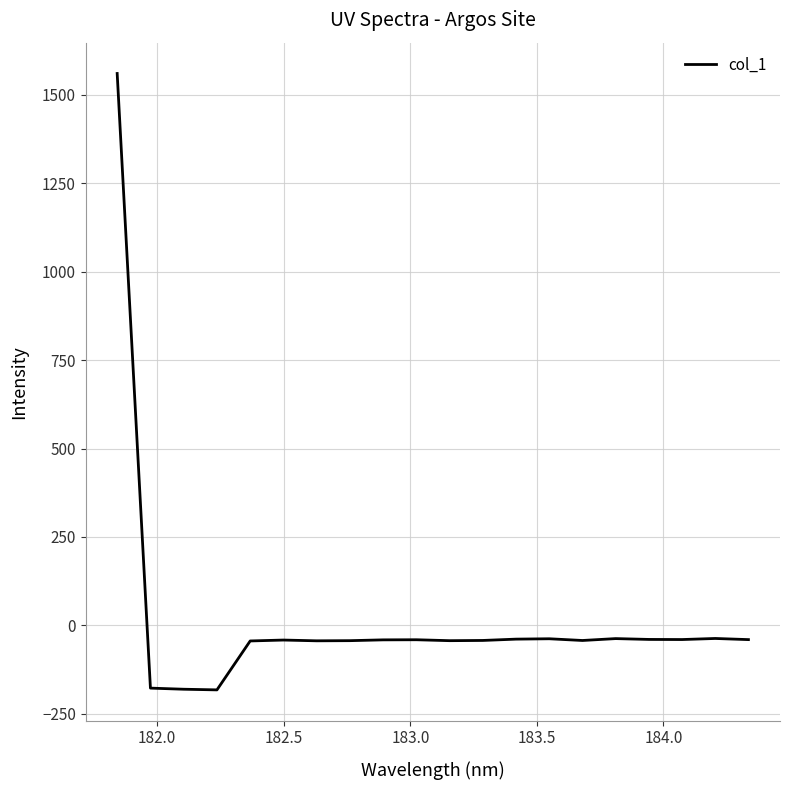

What is the smallest value displayed?

-182.1